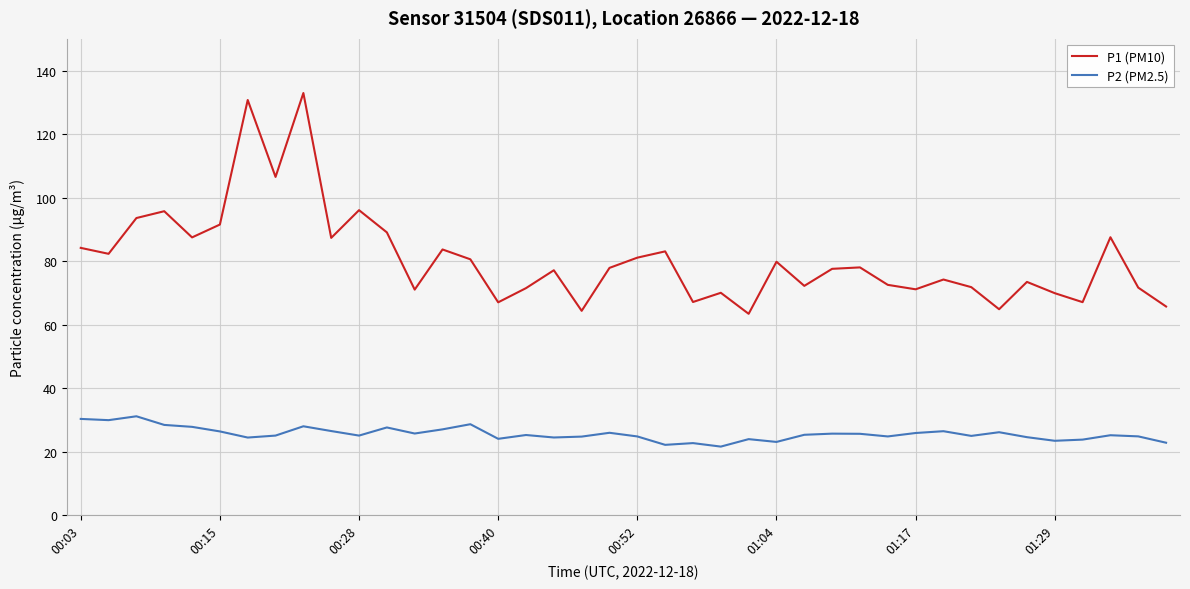

Which series has the largest total across all categories?

P1 (PM10)